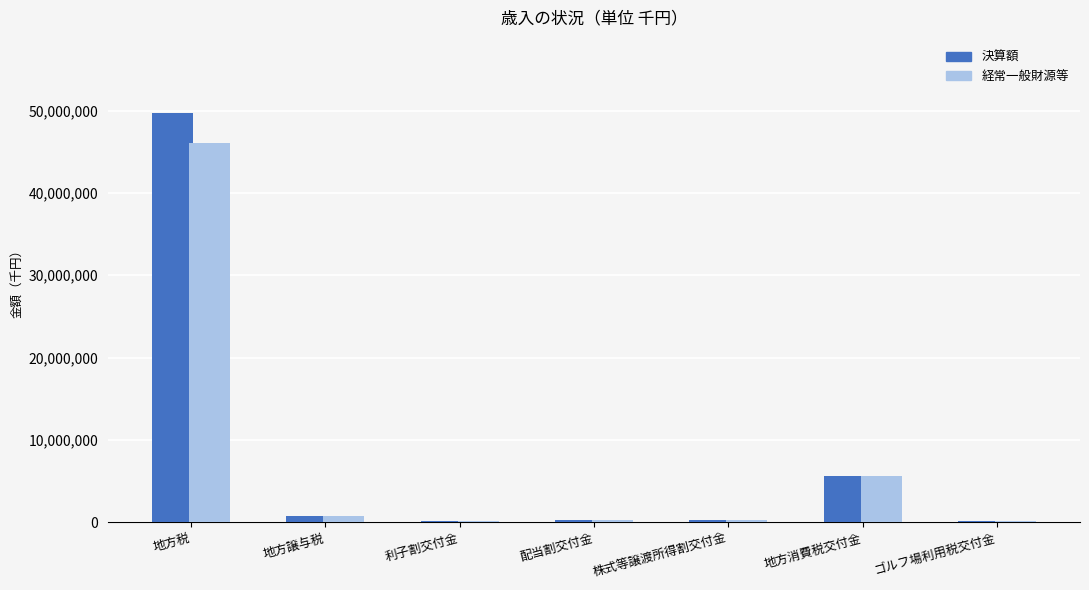

Which series has the largest range (max minus min)?

決算額